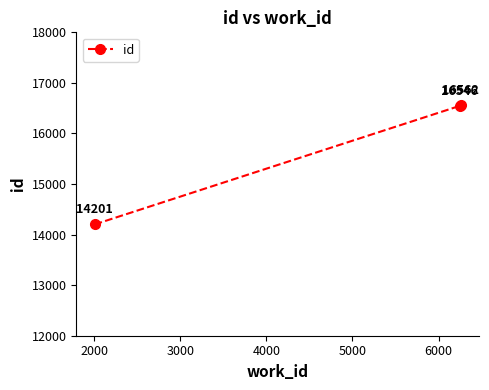

How many lines are shown in the chart?

1